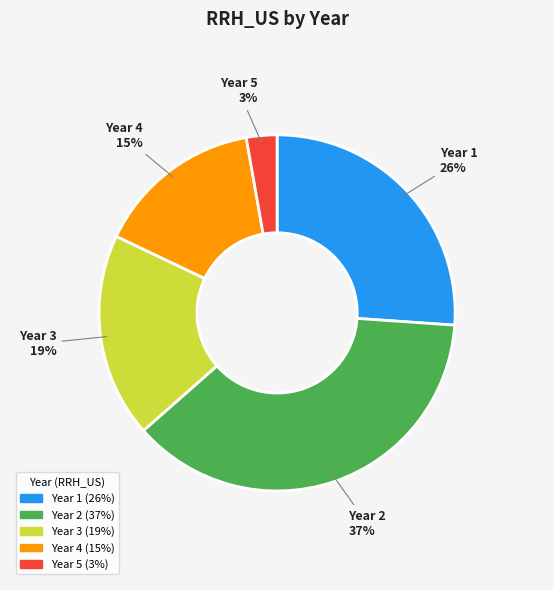

Is there a majority slice in this chart?

No